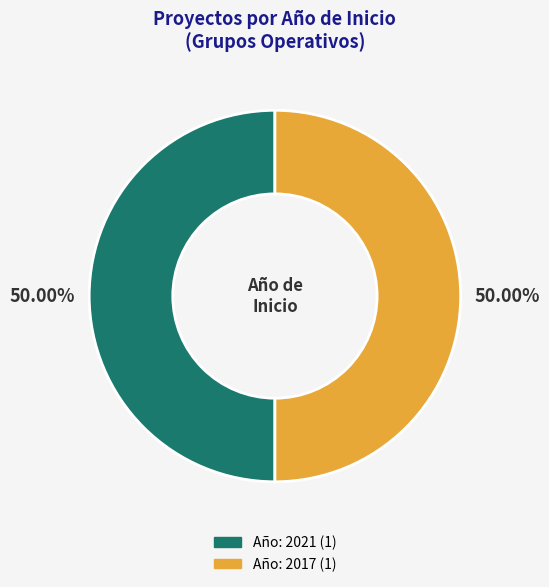

Does any single category account for the majority?

Yes